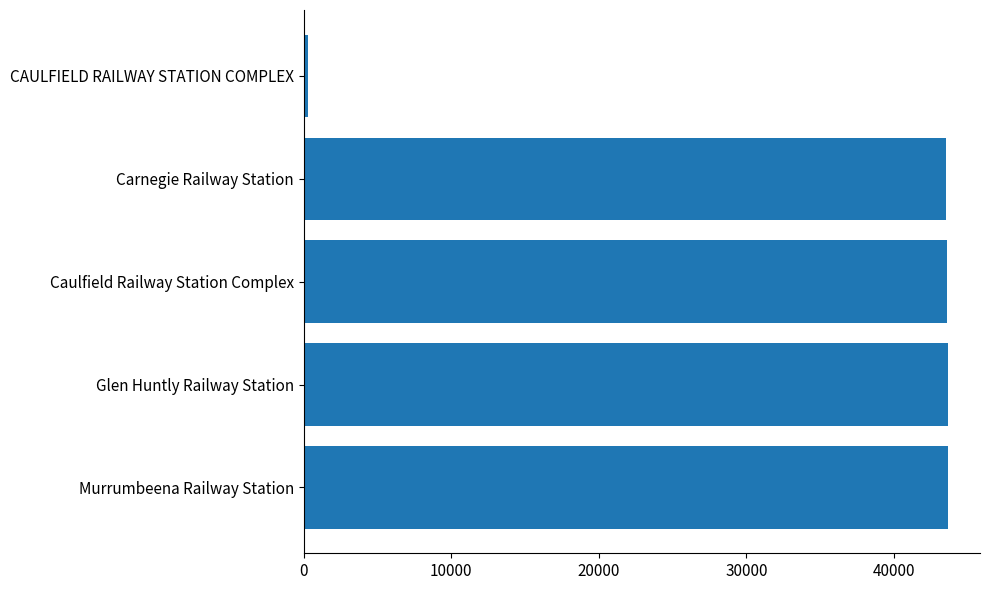

What is the minimum value shown in the chart?

279